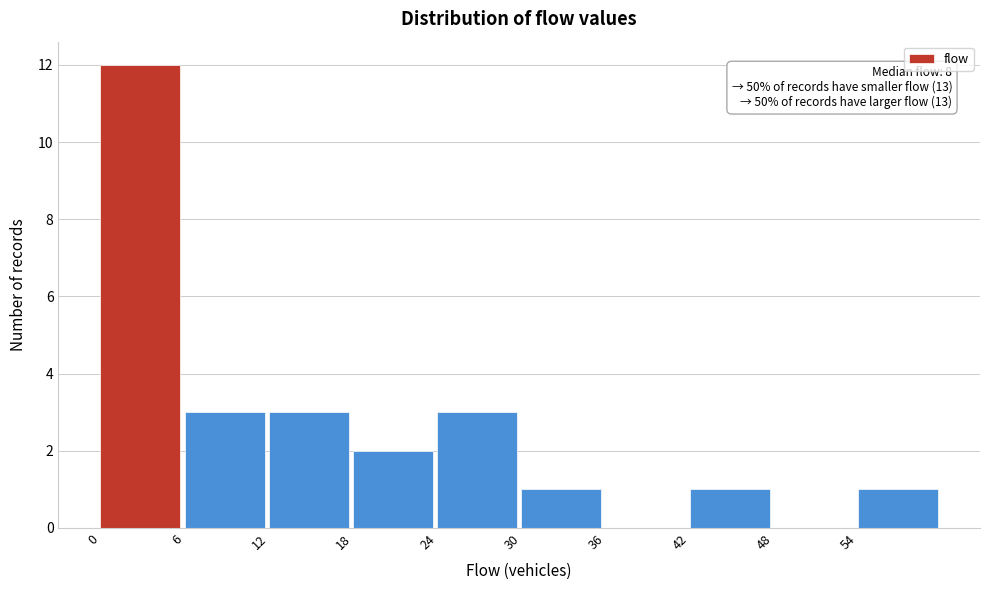

Over which range of the x-axis is the bar tallest?

0 to 6